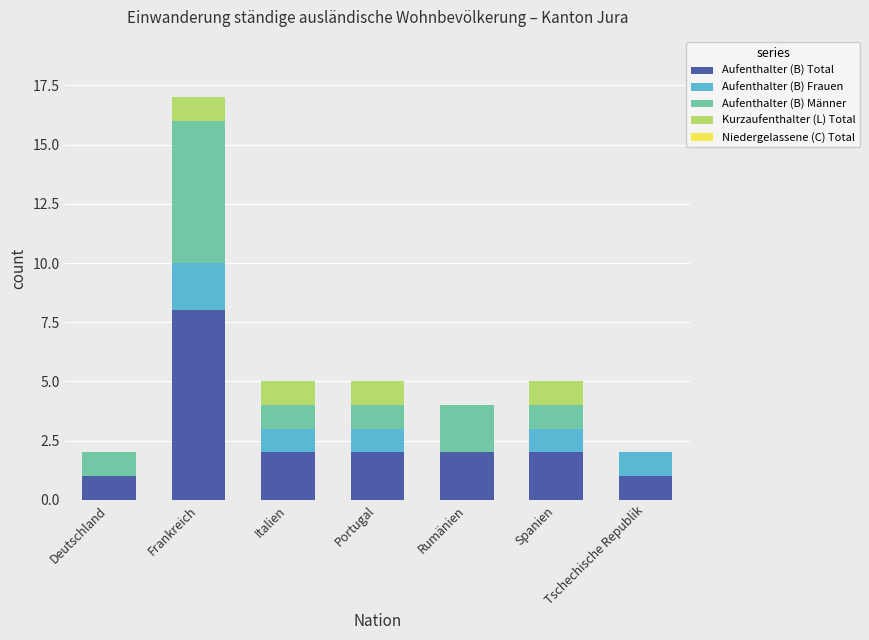

At which category is the sum across all series the highest?

Frankreich